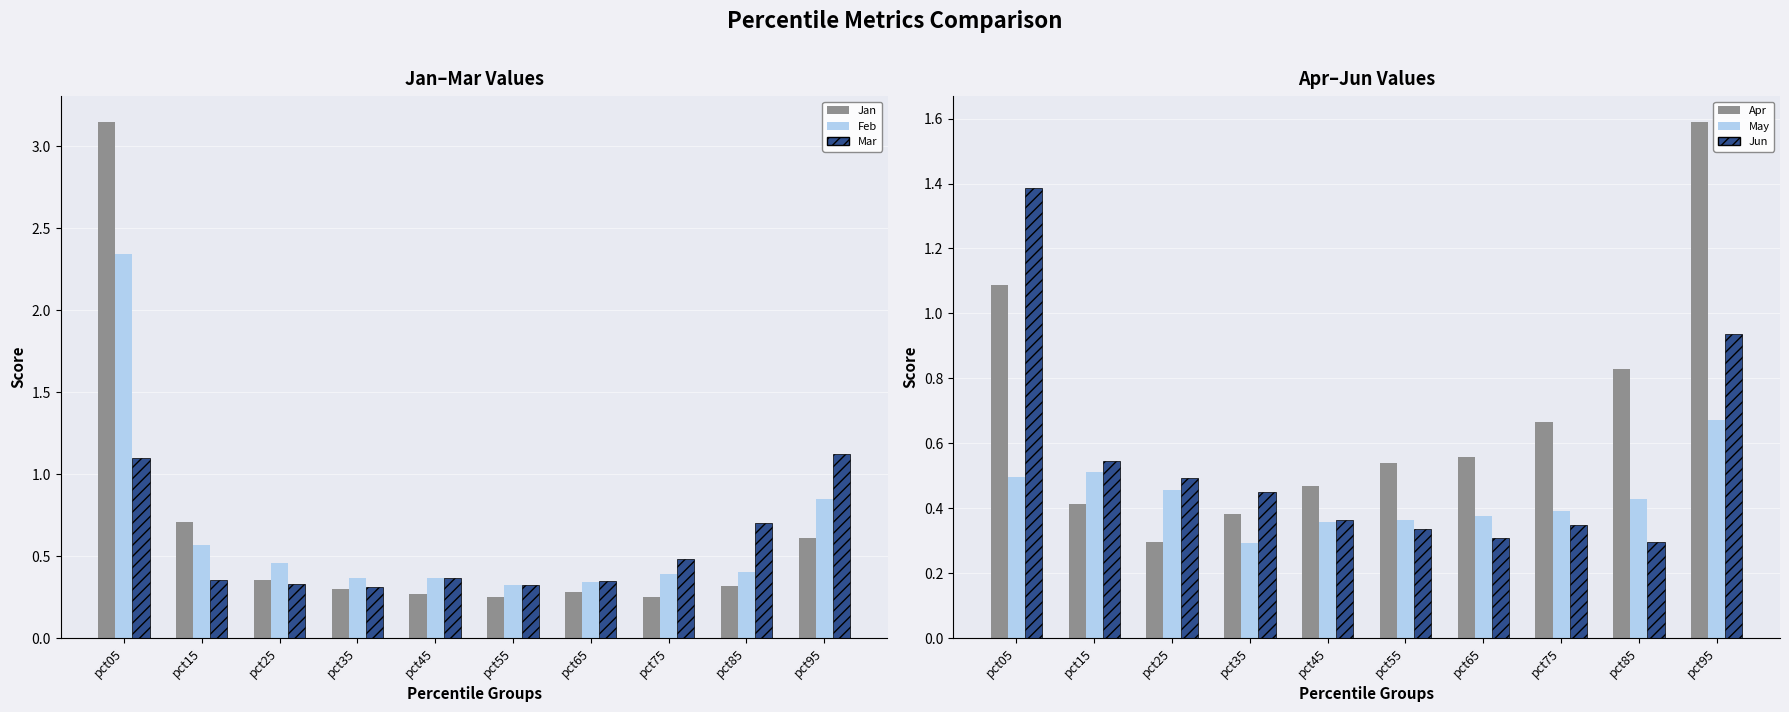

At which category does the chart reach its peak across all series?

pct05